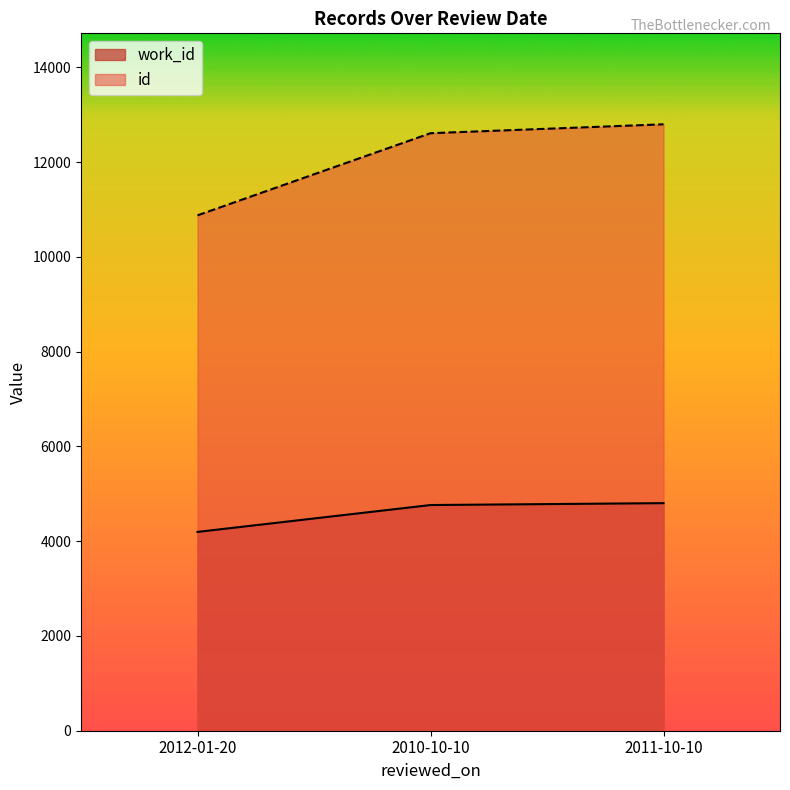

Reading left to right, list all the values displayed in this chart.

work_id: 4195	4762	4802
id: 10875	12608	12796